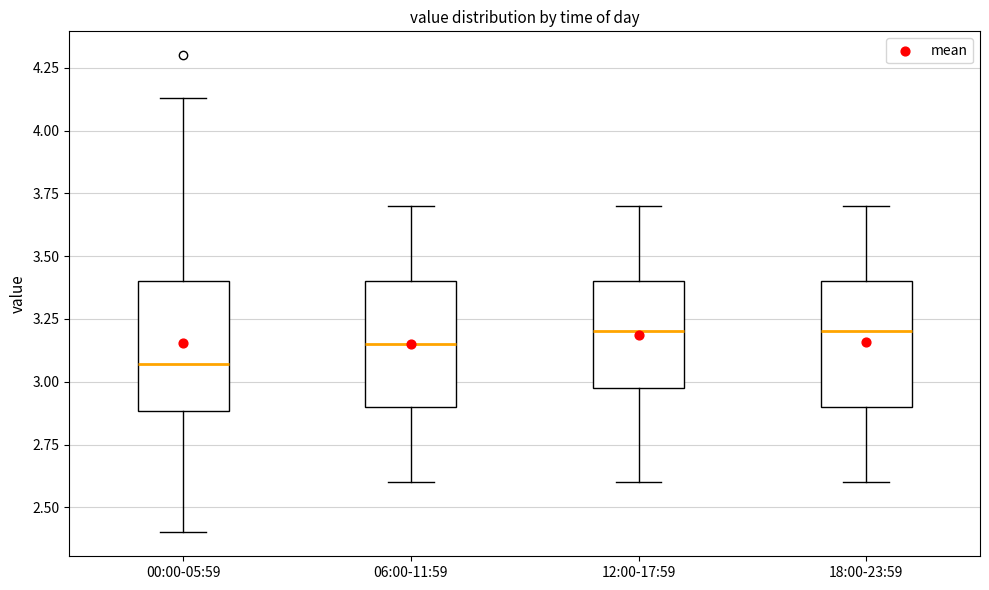

Reading left to right, read every box against the y-axis: the position of its median line, the range the box covers, and the ends of its whiskers. The values are not printed on the chart, so give them approximately, as read against the axis.

00:00-05:59: median 3.05, box 2.90 to 3.40, whiskers 2.40 to 4.15
06:00-11:59: median 3.15, box 2.90 to 3.40, whiskers 2.60 to 3.70
12:00-17:59: median 3.20, box 3.00 to 3.40, whiskers 2.60 to 3.70
18:00-23:59: median 3.20, box 2.90 to 3.40, whiskers 2.60 to 3.70